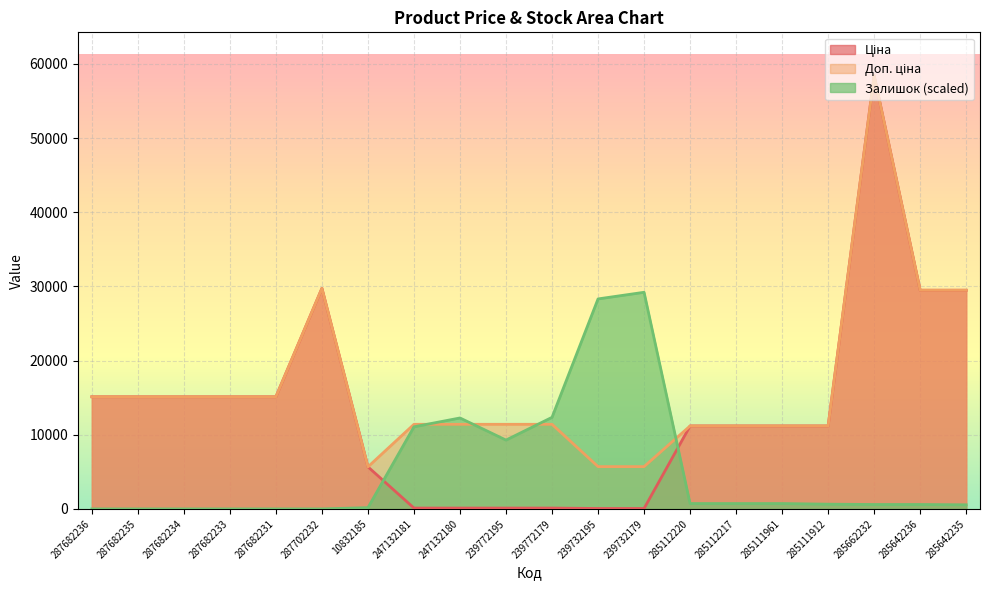

What is the value of the Доп. ціна point at the 6th from the left?

29747.2